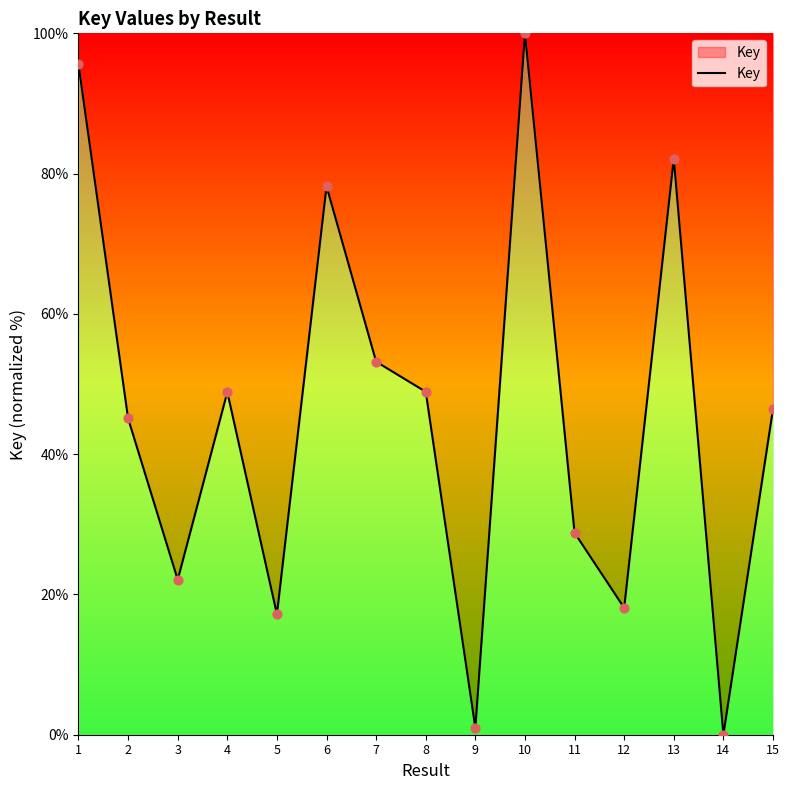

What is the ratio of the value at 4 to the value at 10?

0.5